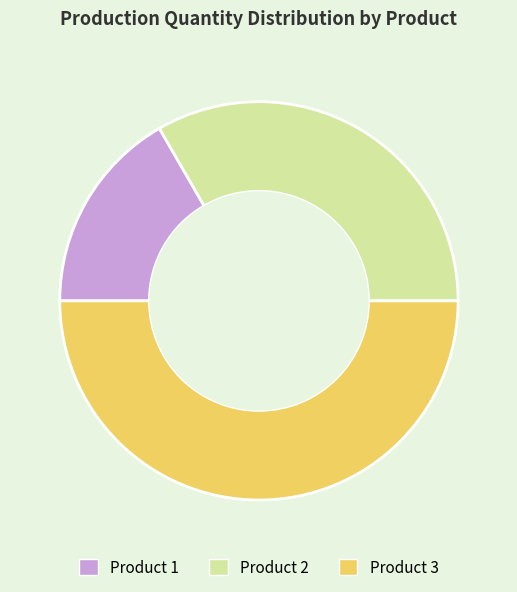

Which category has the smallest portion of the pie?

Product 1